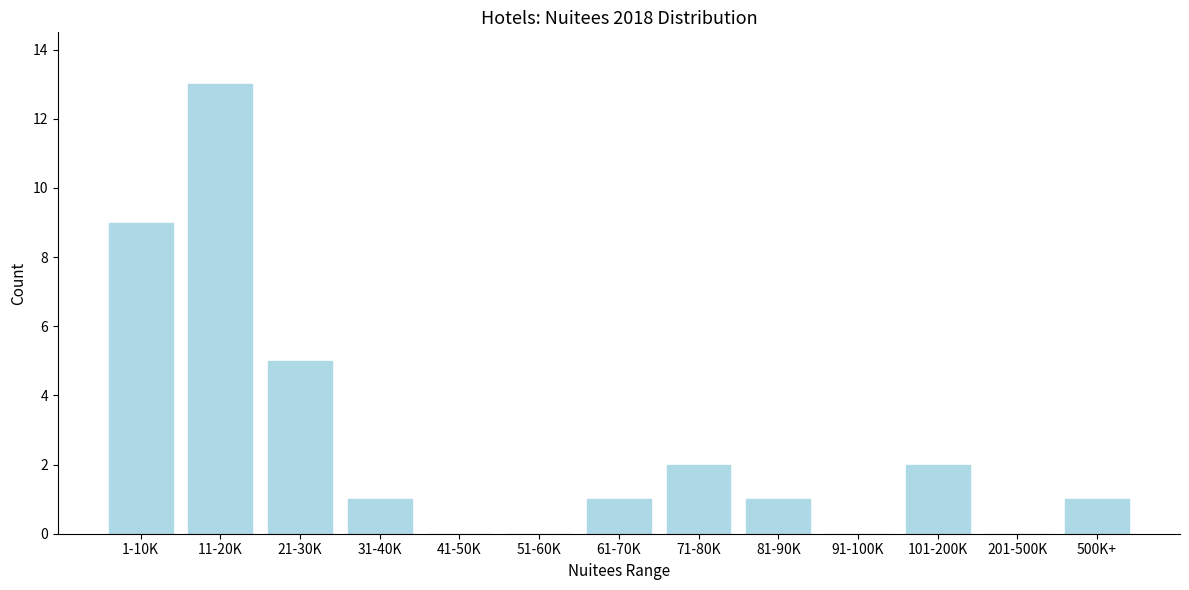

Reading left to right, extract all data points from this chart.

1-10K=9	11-20K=13	21-30K=5	31-40K=1	41-50K=0	51-60K=0	61-70K=1	71-80K=2	81-90K=1	91-100K=0	101-200K=2	201-500K=0	500K+=1